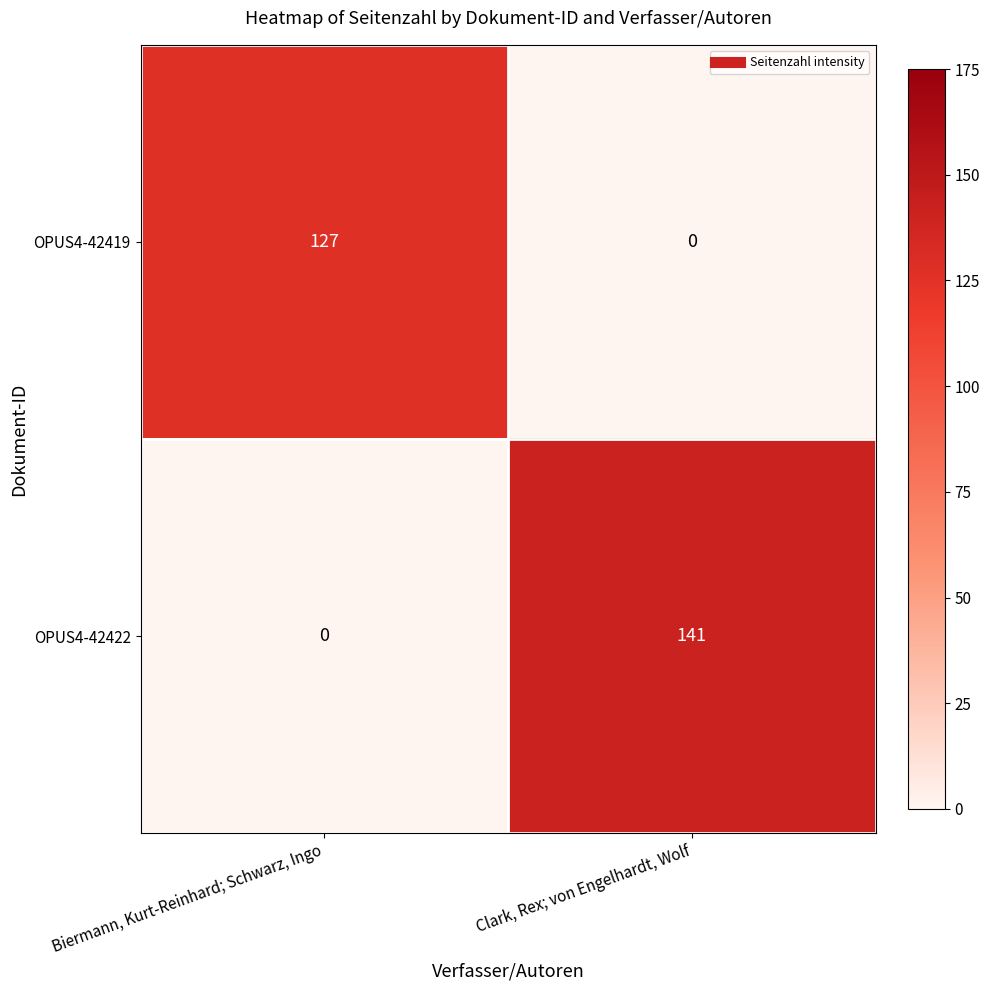

What is the approximate value of OPUS4-42422 at Clark, Rex; von Engelhardt, Wolf, to the nearest 5?

140